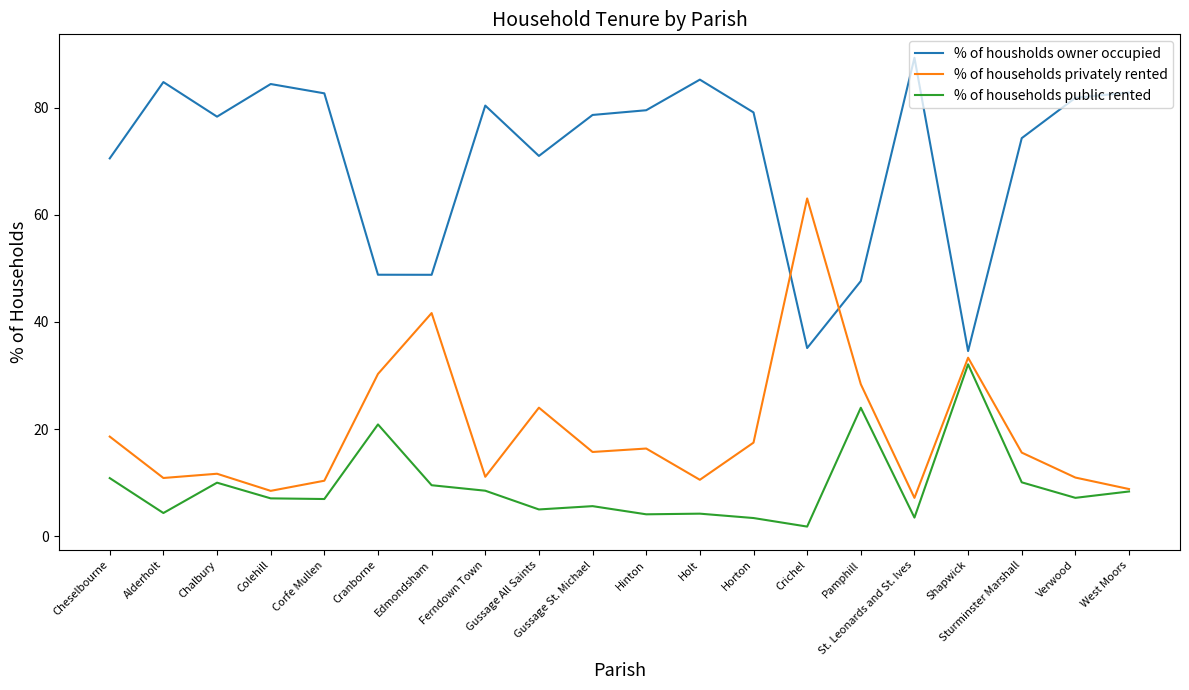

Where does the % of households privately rented series first go above 15?

Cheselbourne